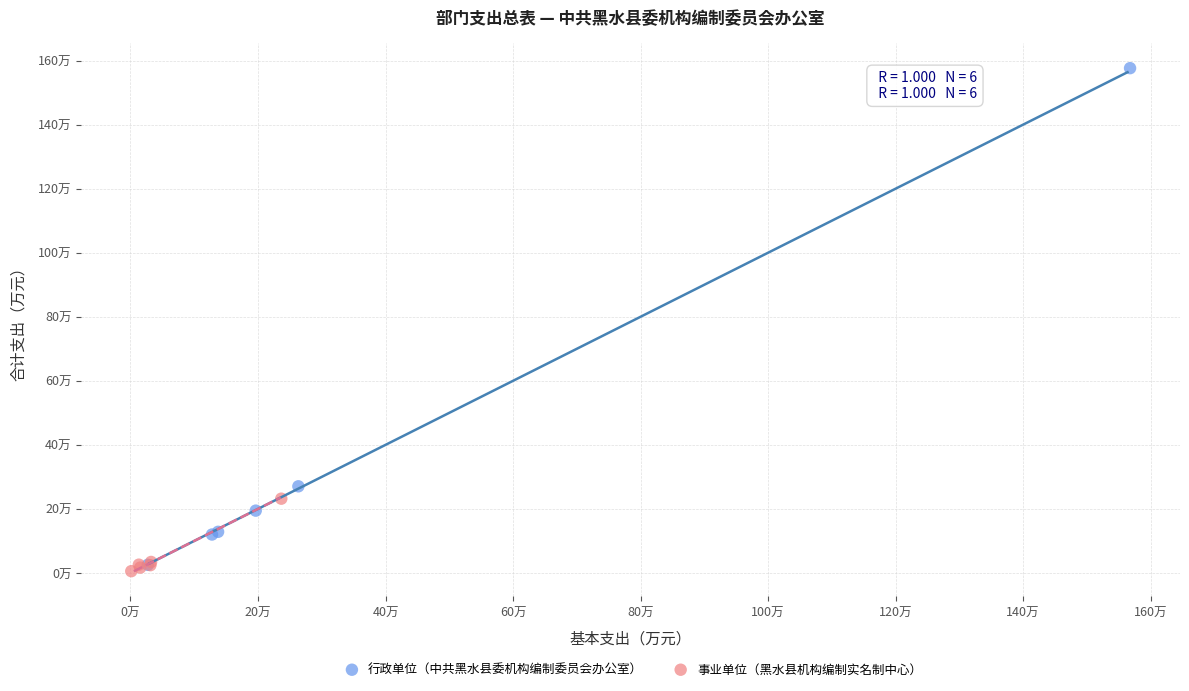

What are all the series names shown in the legend?

行政单位（中共黑水县委机构编制委员会办公室）, 事业单位（黑水县机构编制实名制中心）